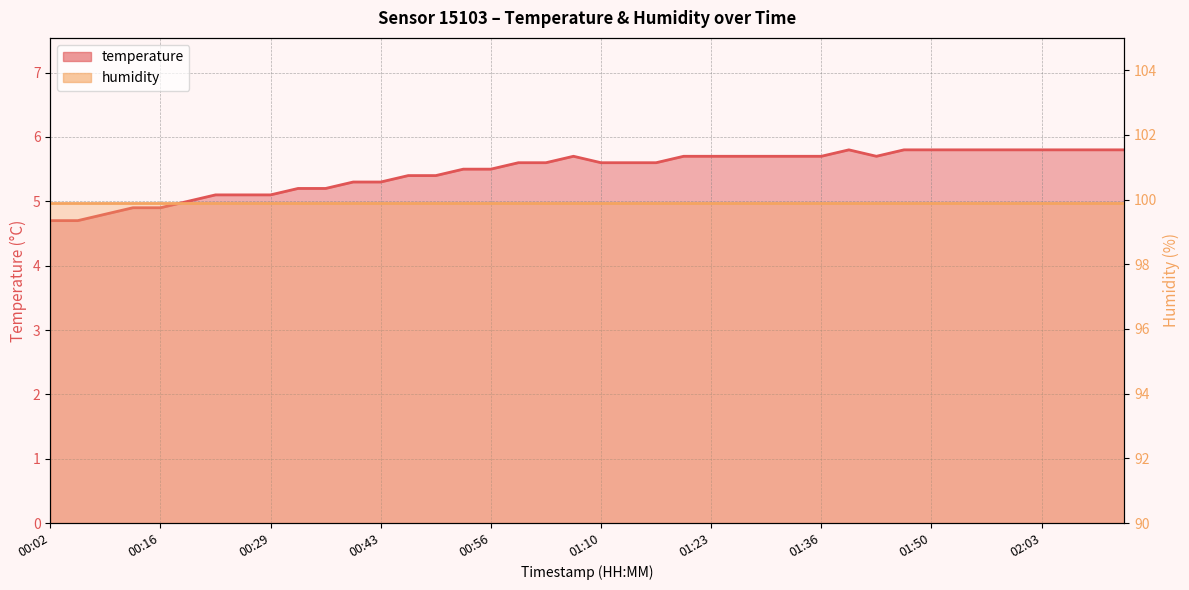

Rank the categories by value from highest to lowest.

01:40, 01:47, 01:50, 01:53, 01:57, 02:00, 02:03, 02:07, 02:10, 02:14, 01:06, 01:20, 01:23, 01:26, 01:30, 01:33, 01:36, 01:43, 00:59, 01:03, 01:10, 01:13, 01:16, 00:53, 00:56, 00:46, 00:49, 00:39, 00:43, 00:32, 00:36, 00:22, 00:26, 00:29, 00:19, 00:12, 00:16, 00:09, 00:02, 00:05